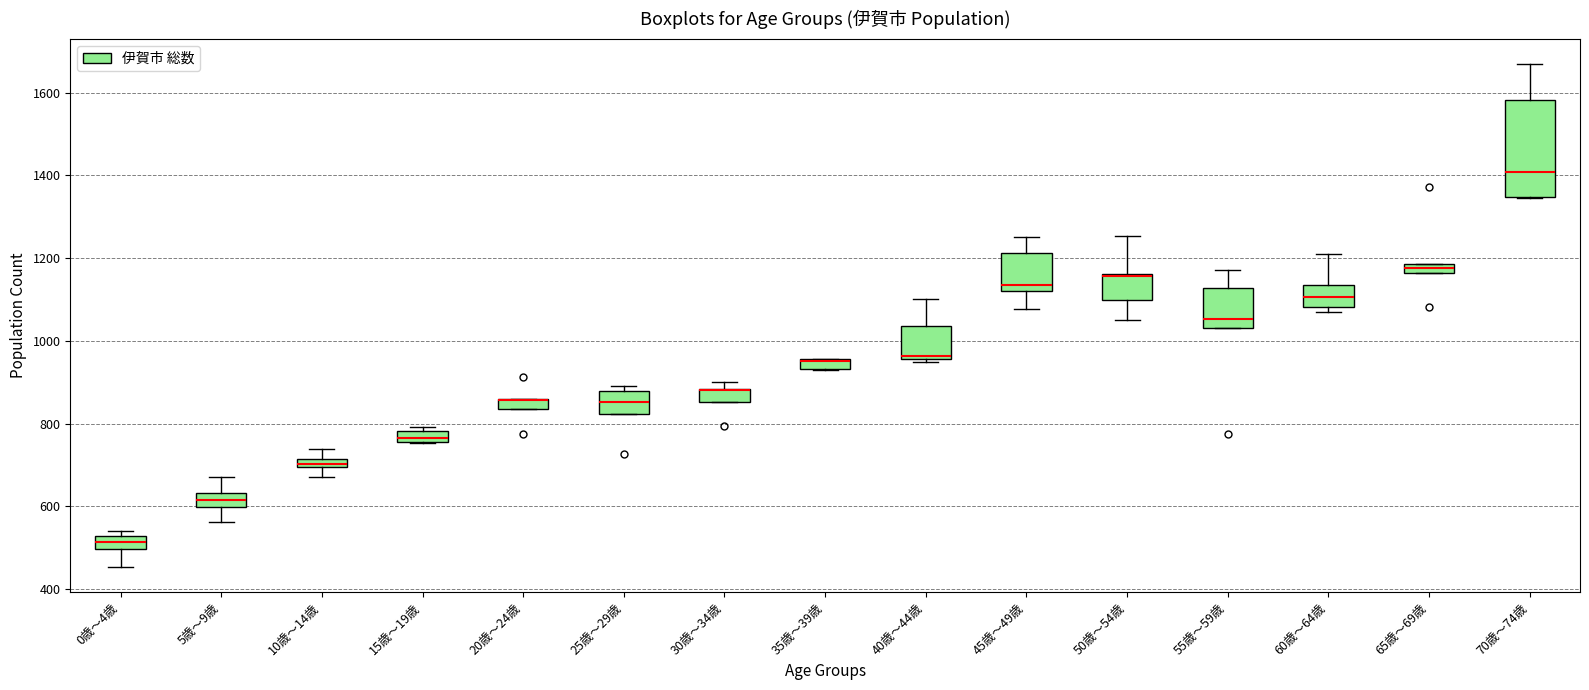

Where is the lower edge of the box for 30歳～34歳 on the y-axis? The values are not printed on the chart, so give them approximately, as read against the axis.

860